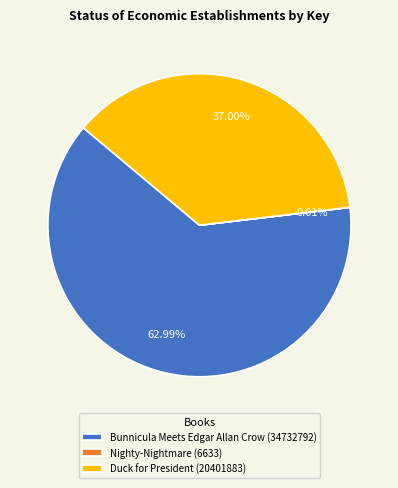

What is the largest slice in the pie chart?

Bunnicula Meets Edgar Allan Crow (34732792)